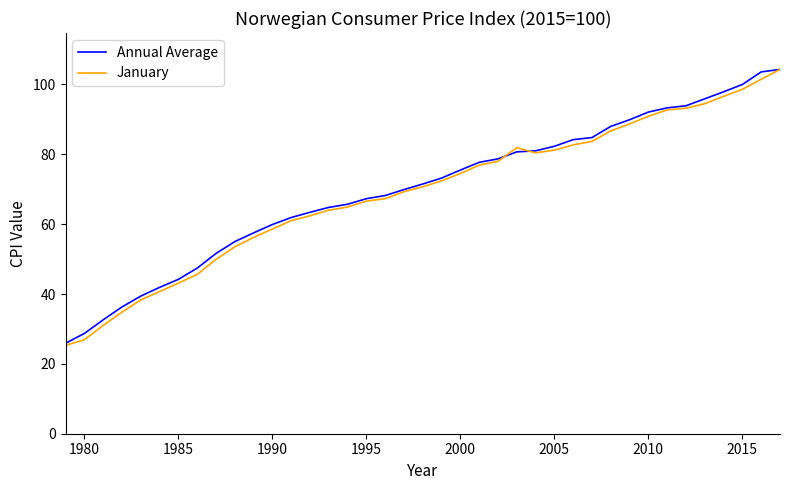

What is the highest value of the January series?

104.3